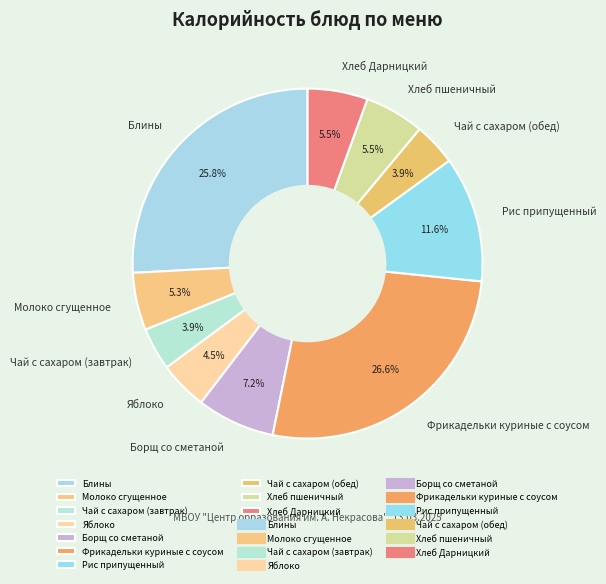

Which category has the biggest portion of the pie?

Фрикадельки куриные с соусом